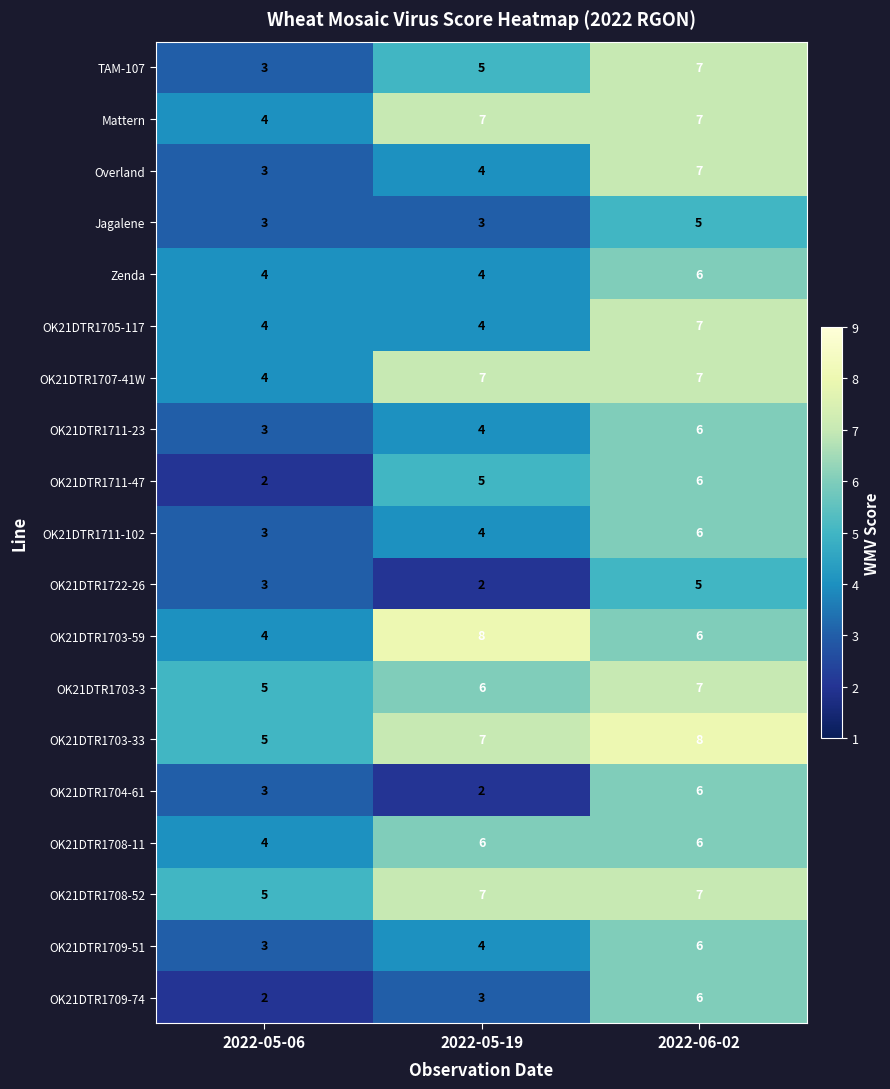

What value does the OK21DTR1711-23 series have at 2022-05-19?

4